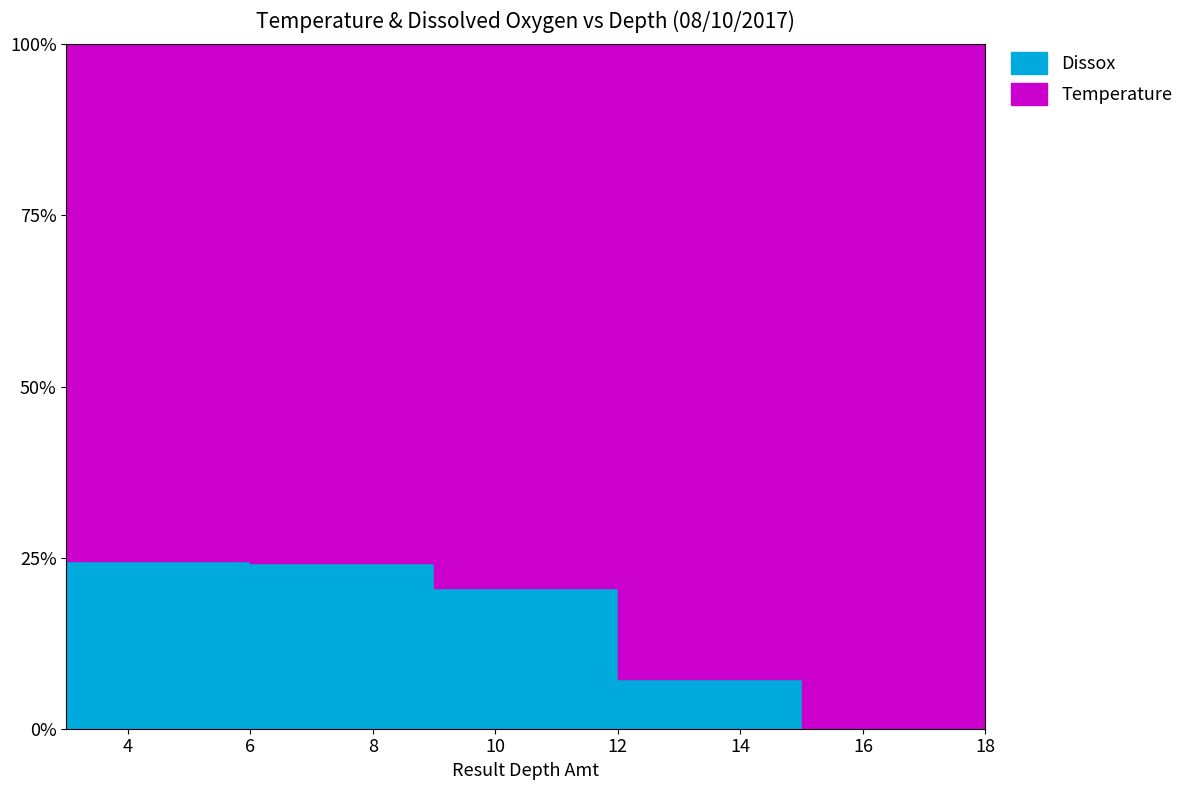

The chart shows a value of 6.0 at 9. True or false?

False